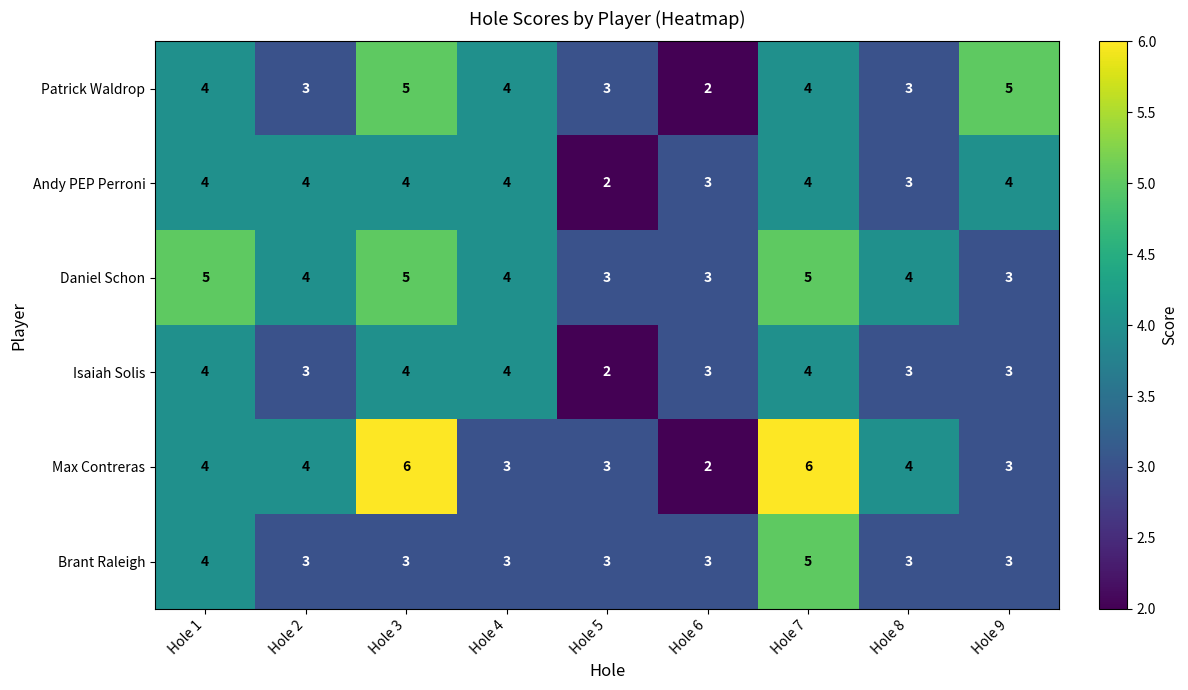

How many distinct data groups are displayed?

6